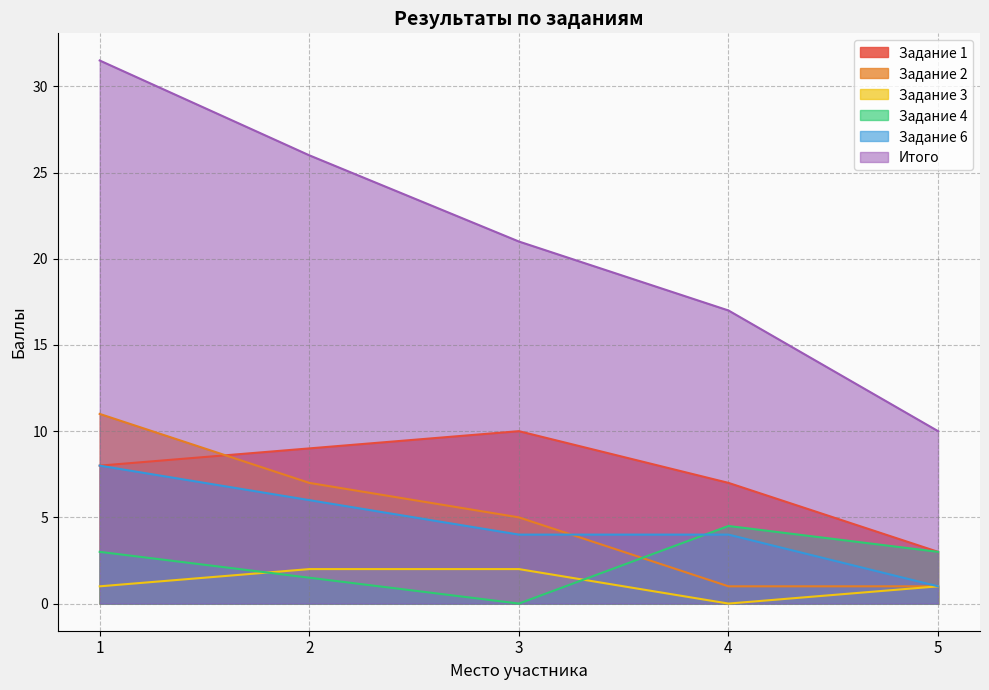

How many intersections are there between Задание 4 and Задание 3?

2